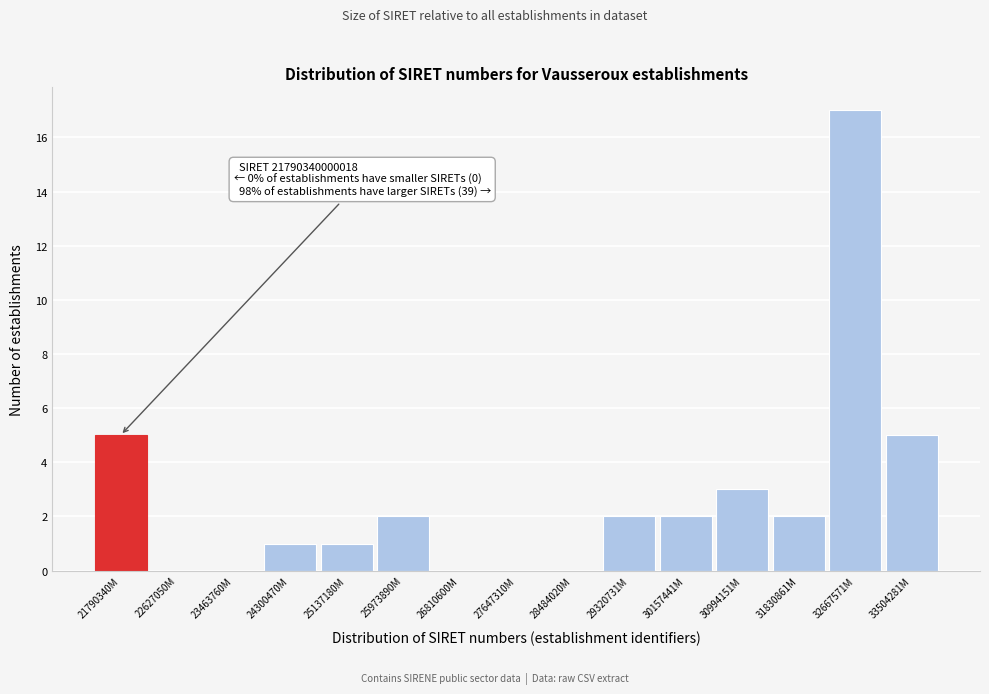

Reading left to right, list all the values displayed in this chart.

21790340M=5	22627050M=0	23463760M=0	24300470M=1	25137180M=1	25973890M=2	26810600M=0	27647310M=0	28484020M=0	29320731M=2	30157441M=2	30994151M=3	31830861M=2	32667571M=17	33504281M=5